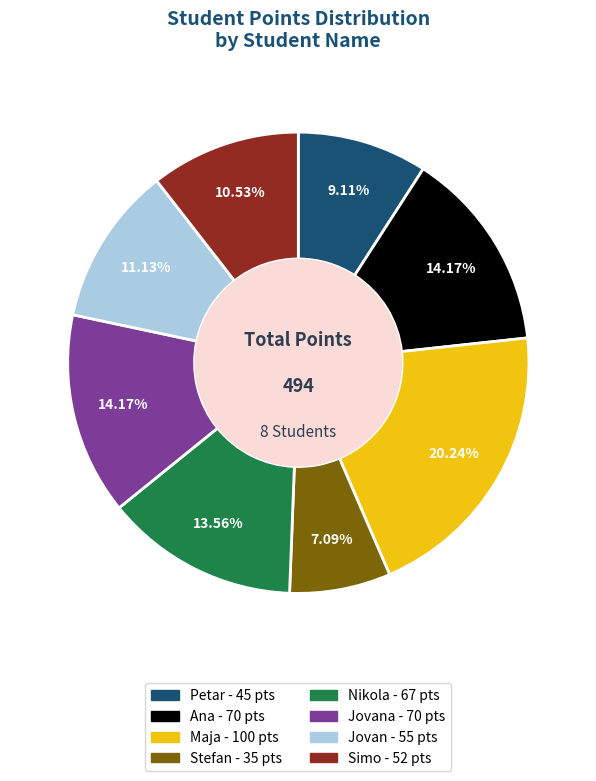

Does any single category account for the majority?

No